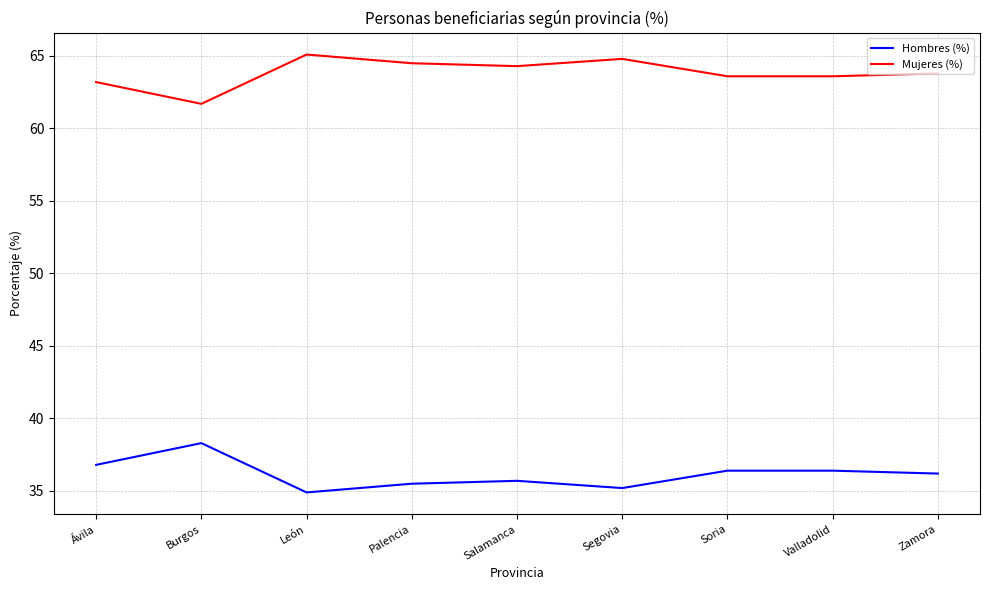

What position from the right is Ávila?

9